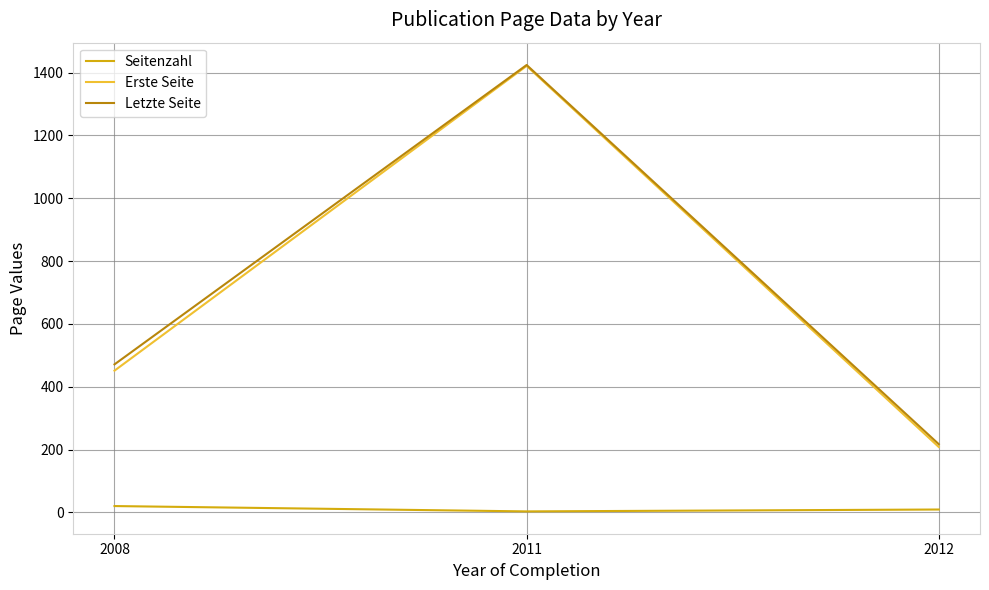

How many lines are shown in the chart?

3